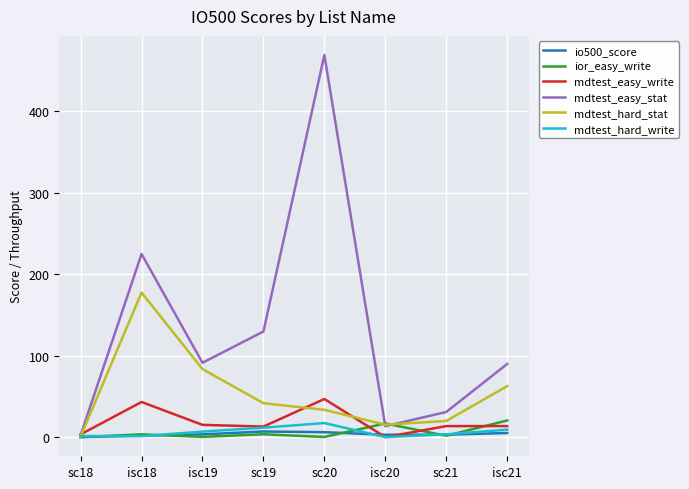

At which category is the sum across all series the highest?

sc20